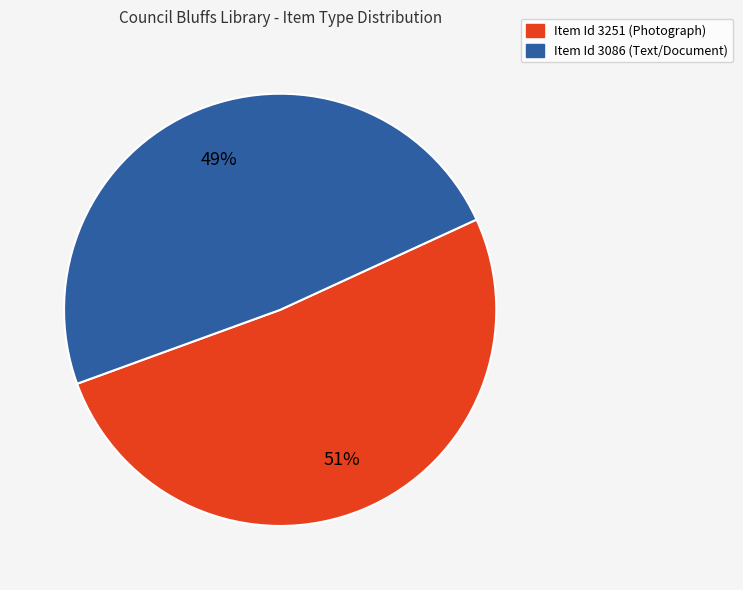

How many slices are in this pie chart?

2